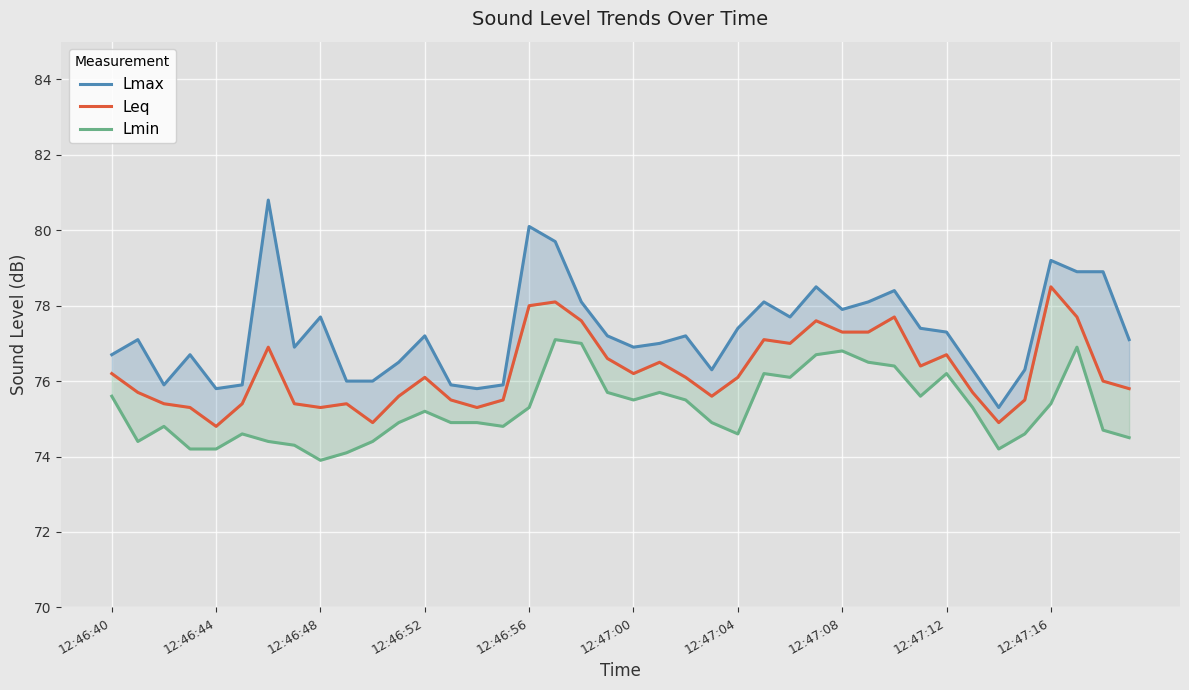

Is the value of Lmin at 12:46:52 greater than the value of Lmax at 30?

No